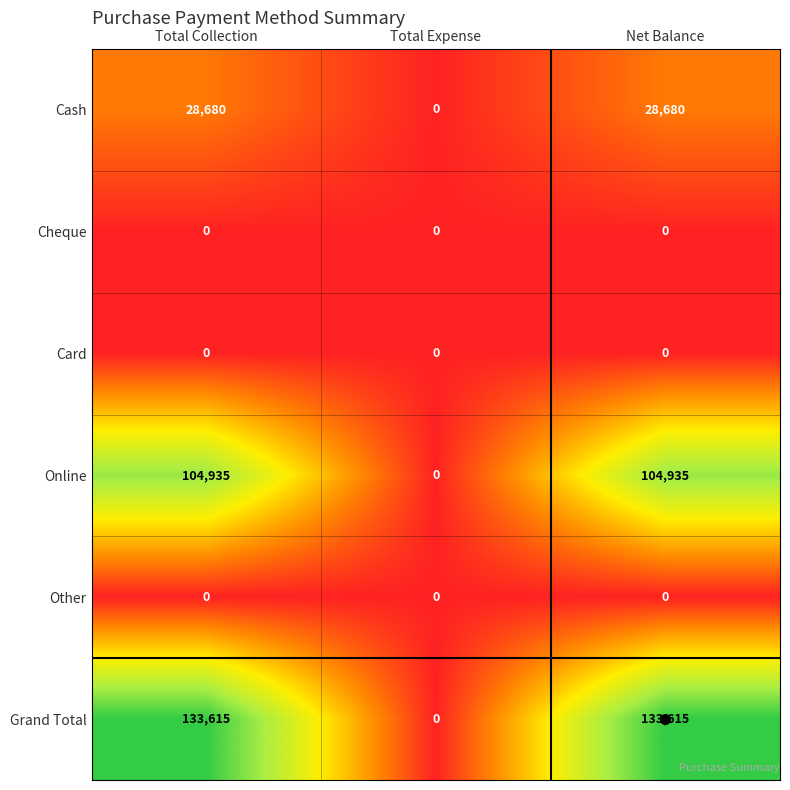

Is it true that Grand Total equals 0 at Total Expense?

True